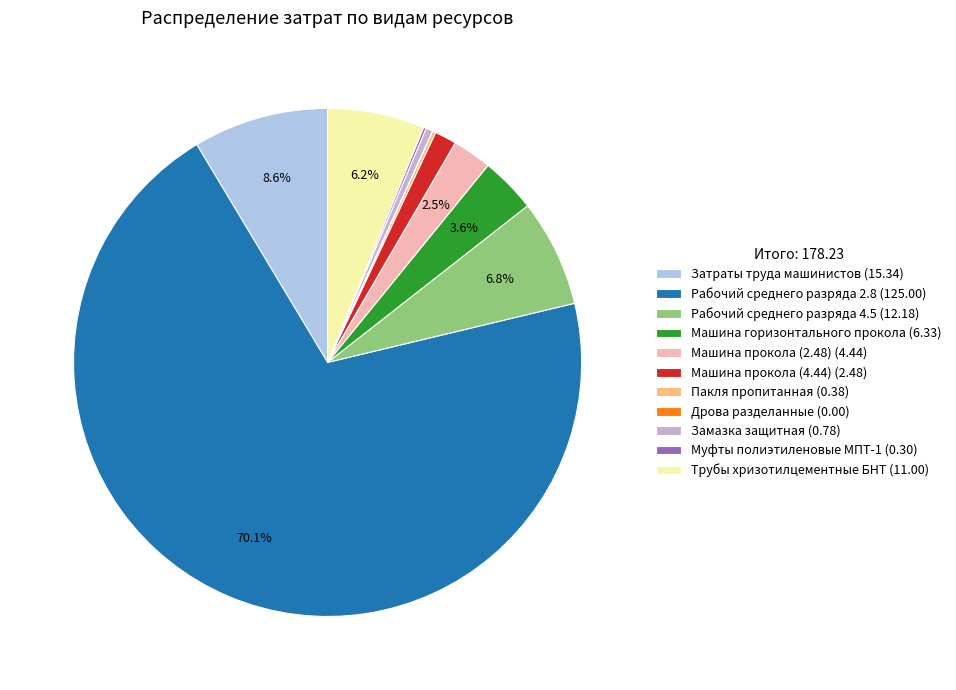

Rank the categories by value from lowest to highest.

Дрова разделанные, Муфты полиэтиленовые МПТ-1, Пакля пропитанная, Замазка защитная, Машина прокола (4.44), Машина прокола (2.48), Машина горизонтального прокола, Трубы хризотилцементные БНТ, Рабочий среднего разряда 4.5, Затраты труда машинистов, Рабочий среднего разряда 2.8